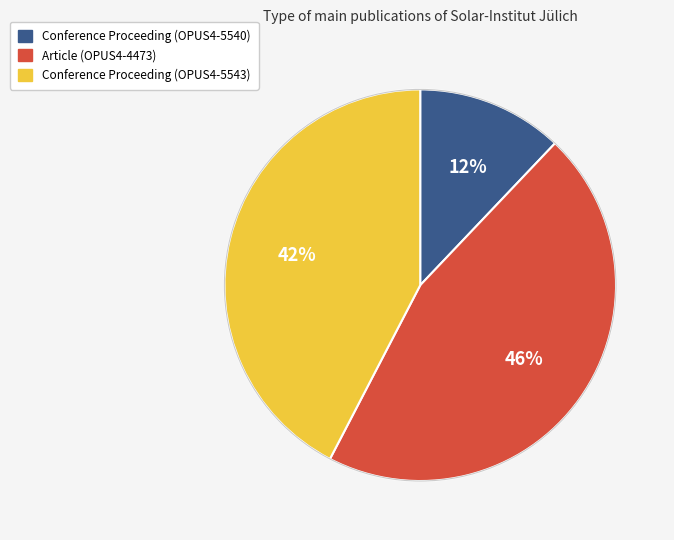

Which has a higher value, Article (OPUS4-4473) or Conference Proceeding (OPUS4-5543)?

Article (OPUS4-4473)